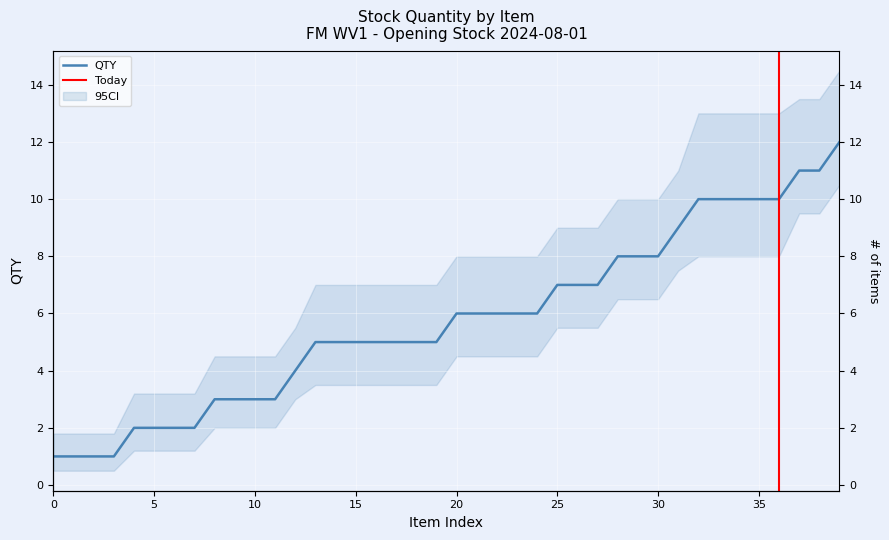

How many data points are above 6?

15